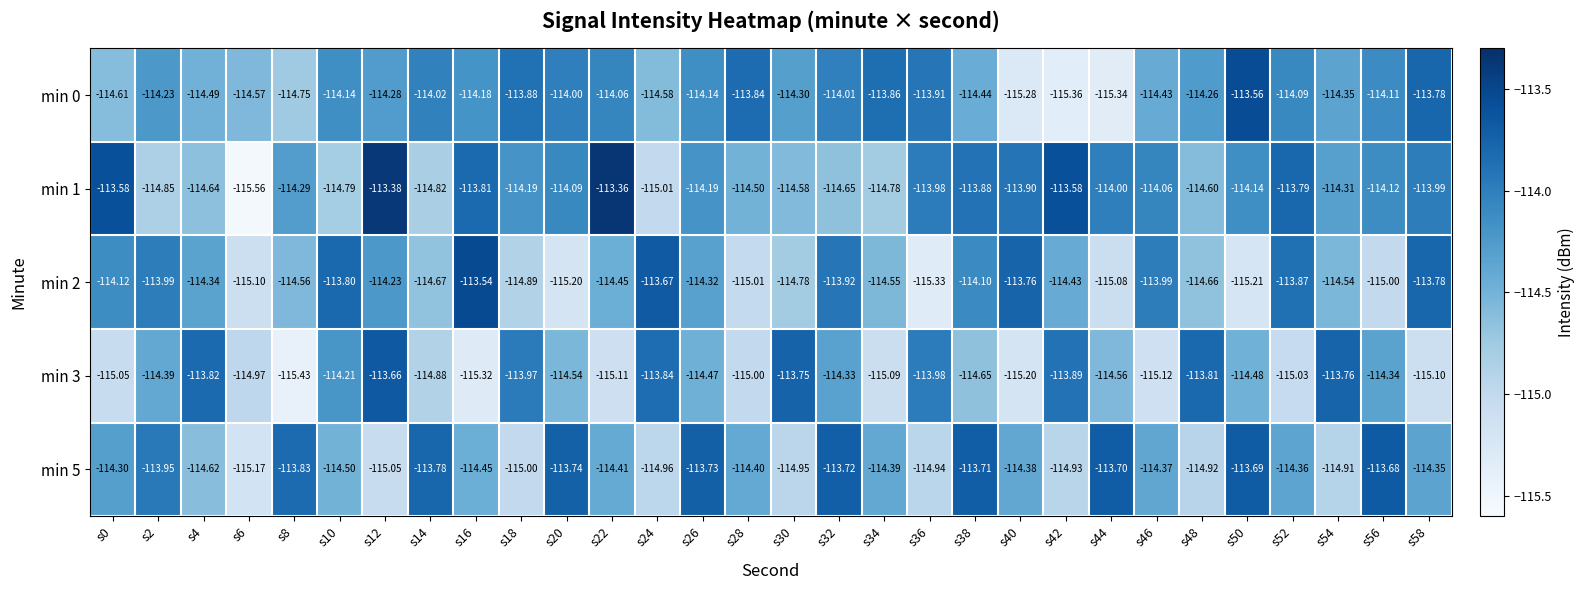

Is the value of min 3 at s6 greater than the value of min 1 at s0?

No